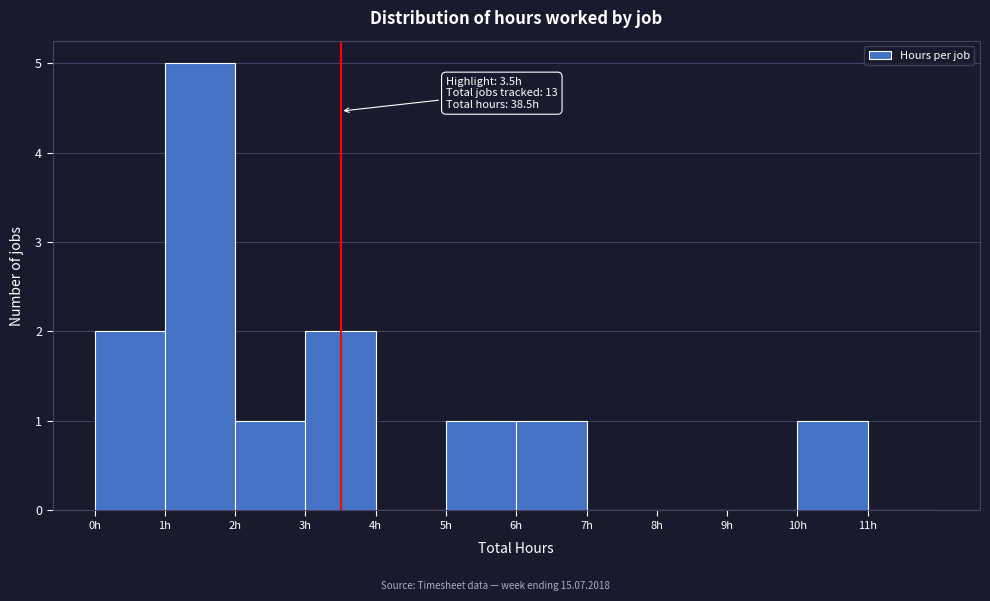

Over which range of the x-axis is the bar tallest?

1 to 2